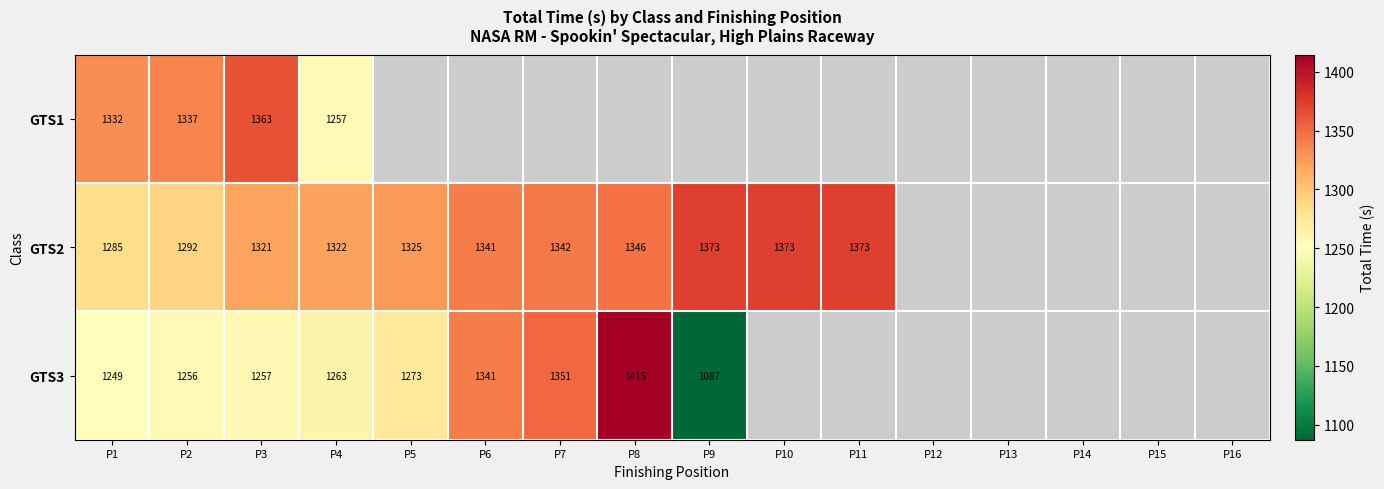

Is the value of GTS2 at P7 greater than the value of GTS3 at P1?

Yes